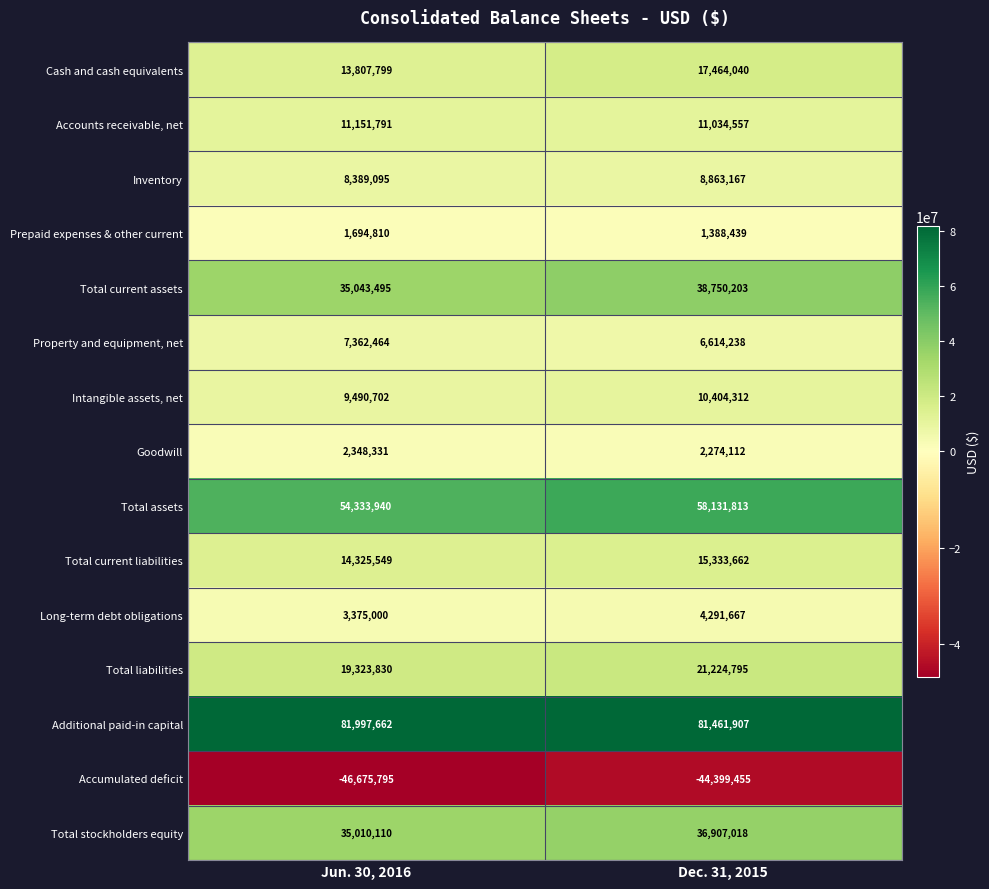

How many distinct data groups are displayed?

15